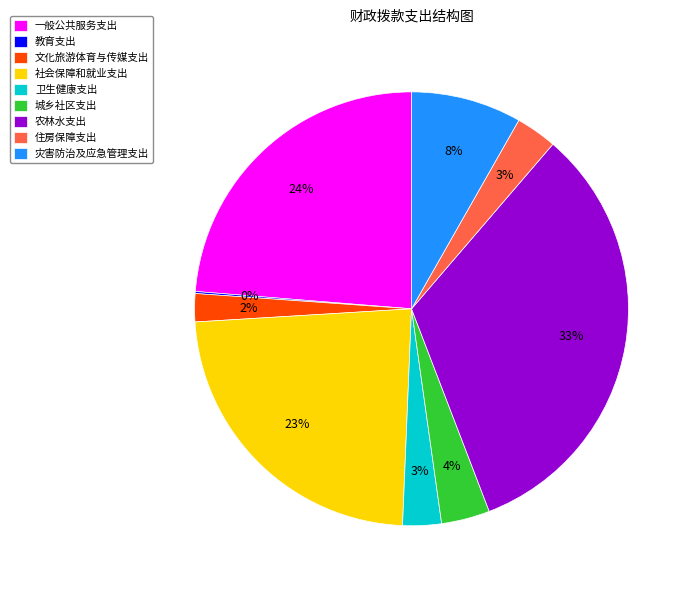

What is the largest slice in the pie chart?

农林水支出